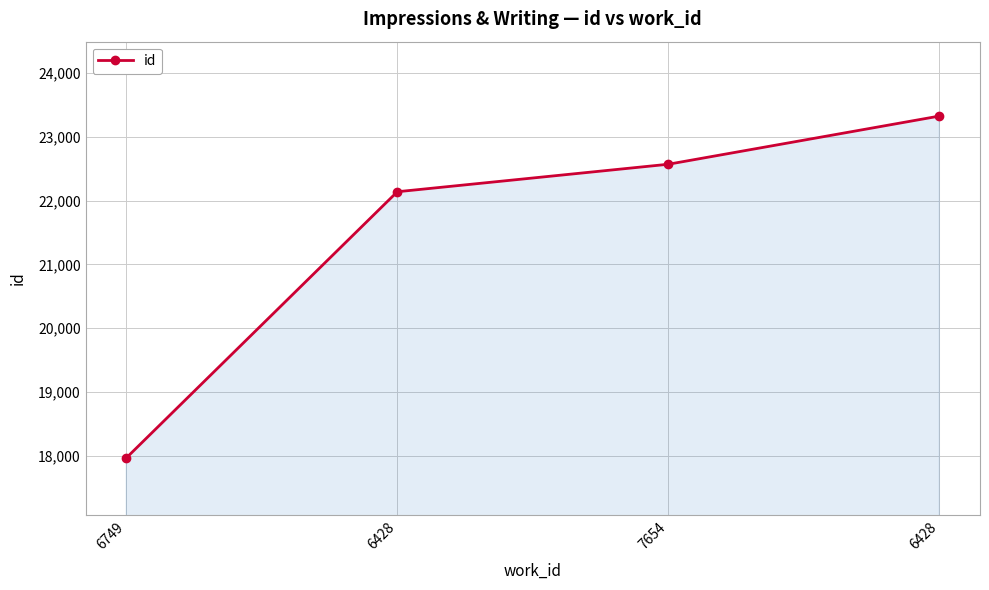

Which label corresponds to the smallest value in the chart?

6749